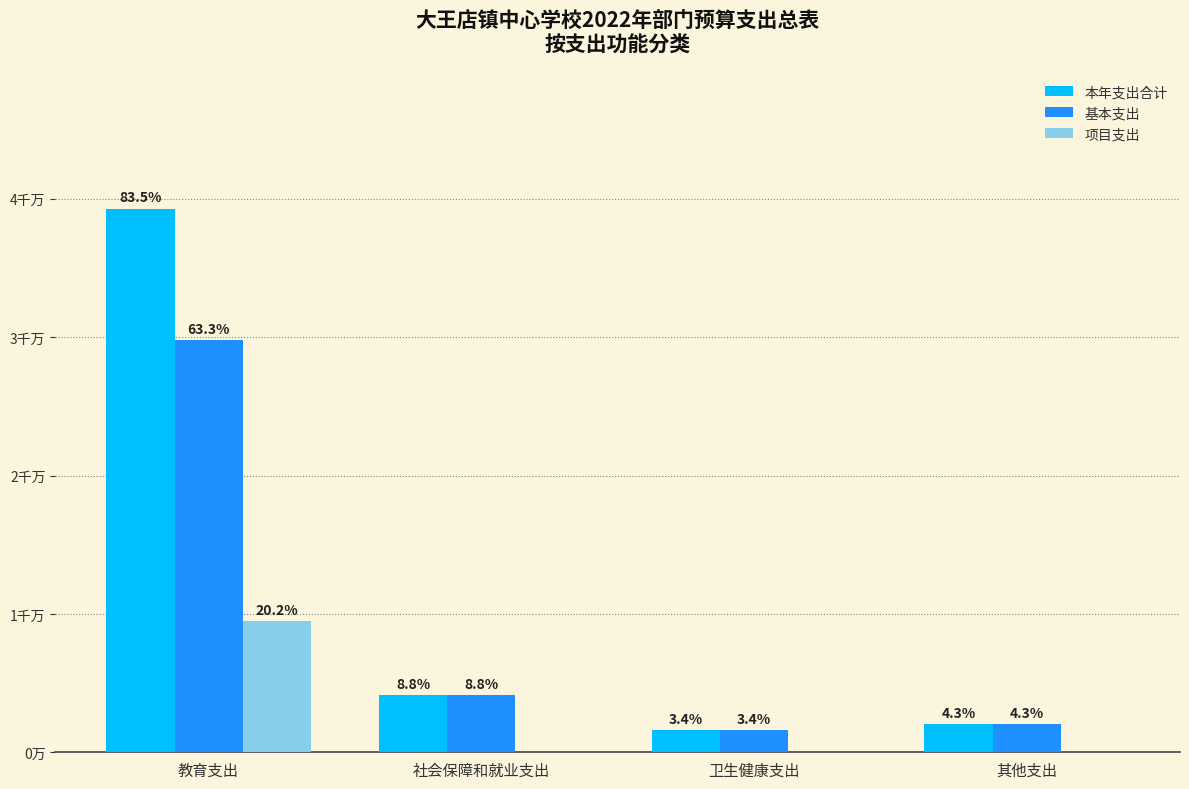

What are all the series names shown in the legend?

本年支出合计, 基本支出, 项目支出